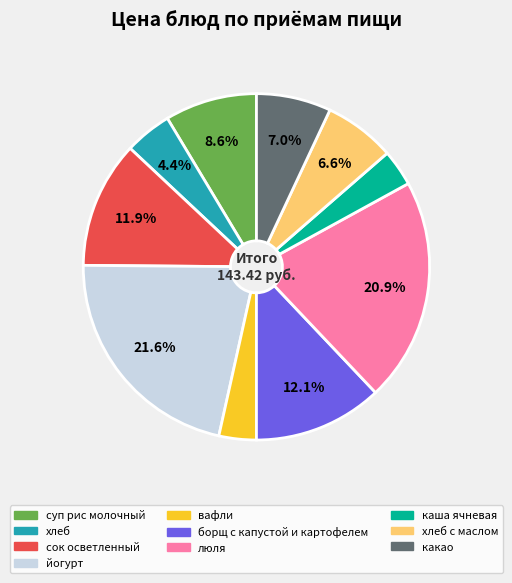

Does any single category account for the majority?

No